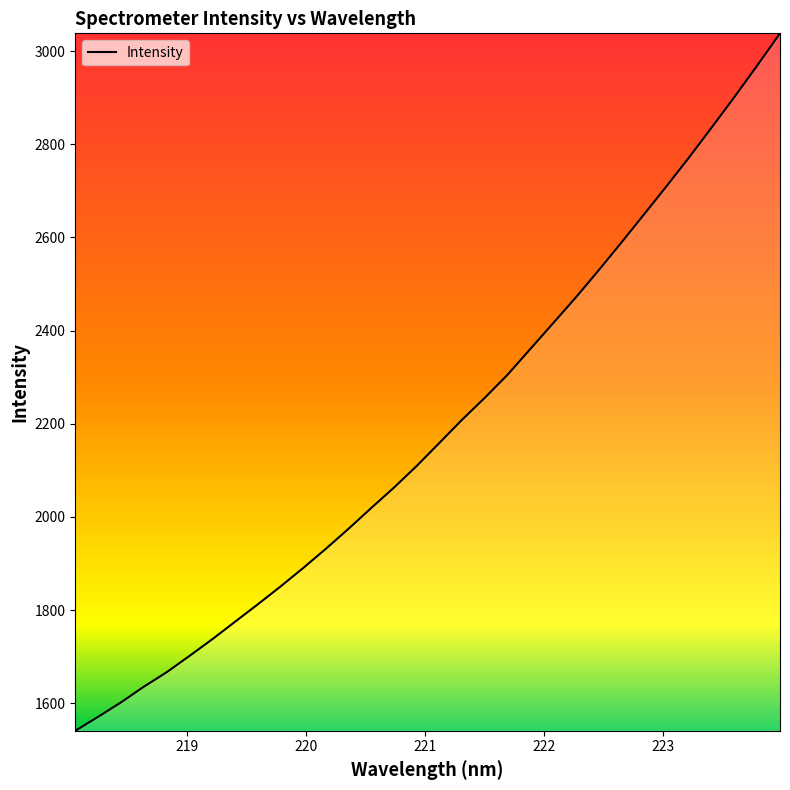

What is the smallest value displayed?

1540.7